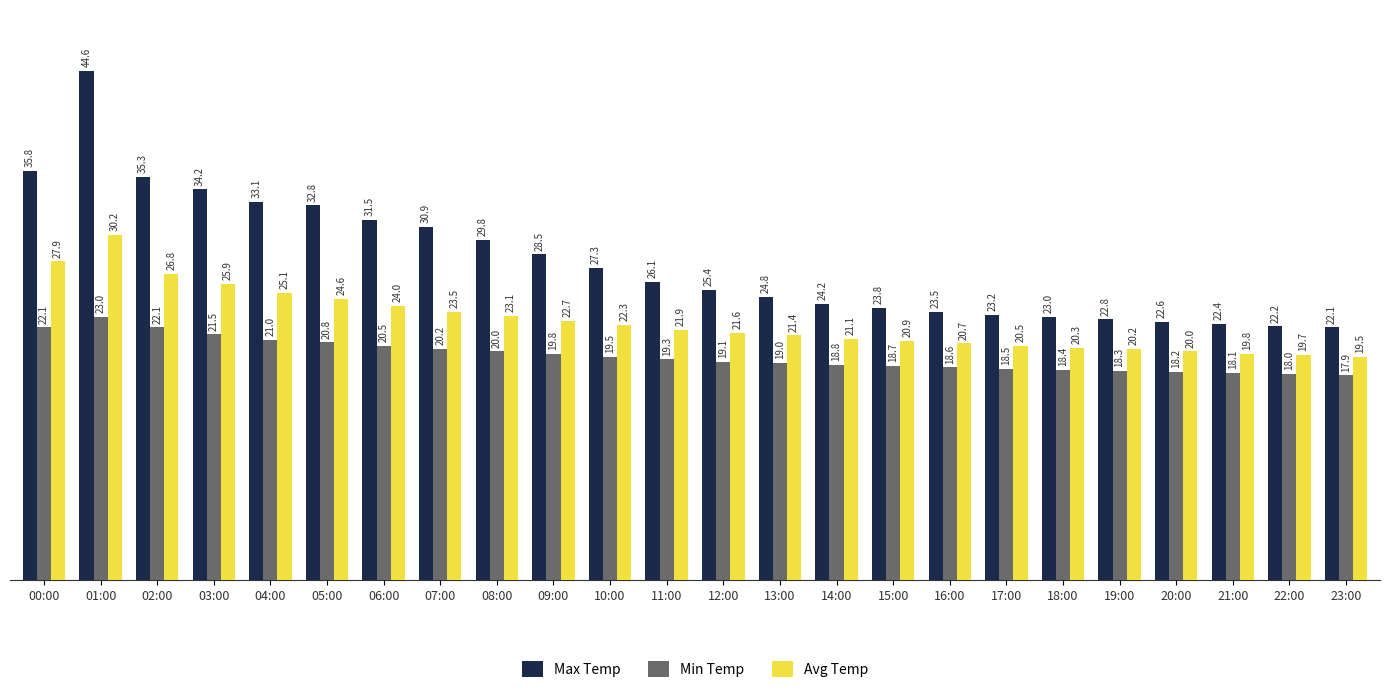

Reading left to right, list all the values displayed in this chart.

Max Temp: 00:00=35.8	01:00=44.6	02:00=35.3	03:00=34.2	04:00=33.1	05:00=32.8	06:00=31.5	07:00=30.9	08:00=29.8	09:00=28.5	10:00=27.3	11:00=26.1	12:00=25.4	13:00=24.8	14:00=24.2	15:00=23.8	16:00=23.5	17:00=23.2	18:00=23.0	19:00=22.8	20:00=22.6	21:00=22.4	22:00=22.2	23:00=22.1
Min Temp: 00:00=22.1	01:00=23.0	02:00=22.1	03:00=21.5	04:00=21.0	05:00=20.8	06:00=20.5	07:00=20.2	08:00=20.0	09:00=19.8	10:00=19.5	11:00=19.3	12:00=19.1	13:00=19.0	14:00=18.8	15:00=18.7	16:00=18.6	17:00=18.5	18:00=18.4	19:00=18.3	20:00=18.2	21:00=18.1	22:00=18.0	23:00=17.9
Avg Temp: 00:00=27.9	01:00=30.2	02:00=26.8	03:00=25.9	04:00=25.1	05:00=24.6	06:00=24.0	07:00=23.5	08:00=23.1	09:00=22.7	10:00=22.3	11:00=21.9	12:00=21.6	13:00=21.4	14:00=21.1	15:00=20.9	16:00=20.7	17:00=20.5	18:00=20.3	19:00=20.2	20:00=20.0	21:00=19.8	22:00=19.7	23:00=19.5